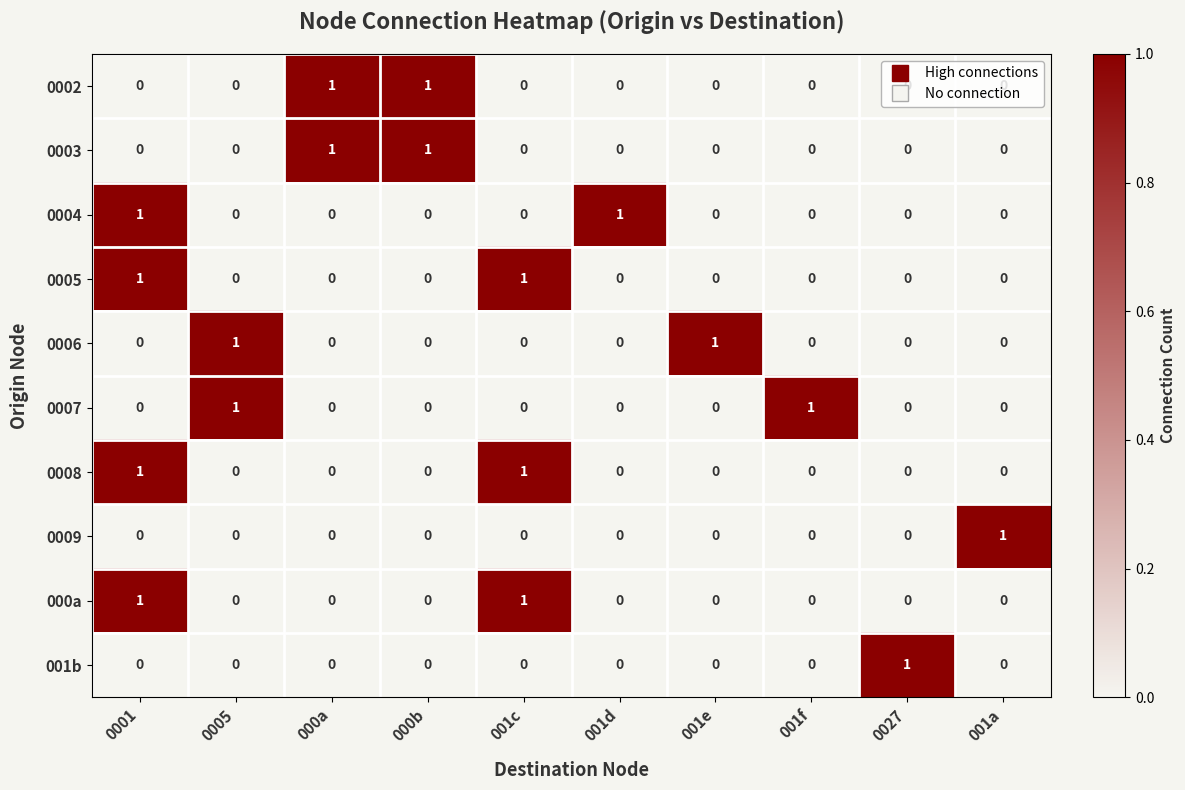

True or false: 0003 has a value of 0 at 001f.

True